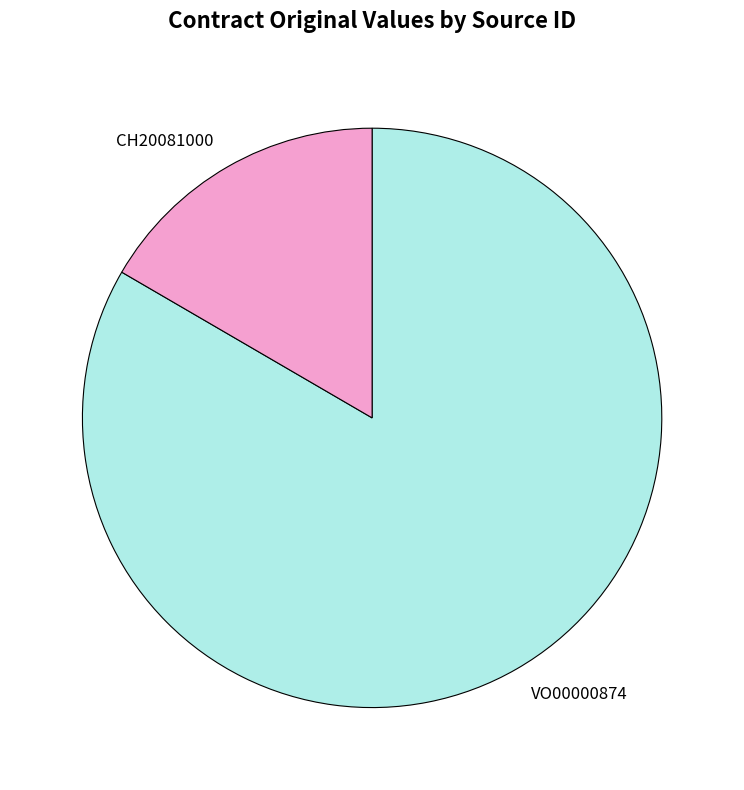

Does any single category account for the majority?

Yes